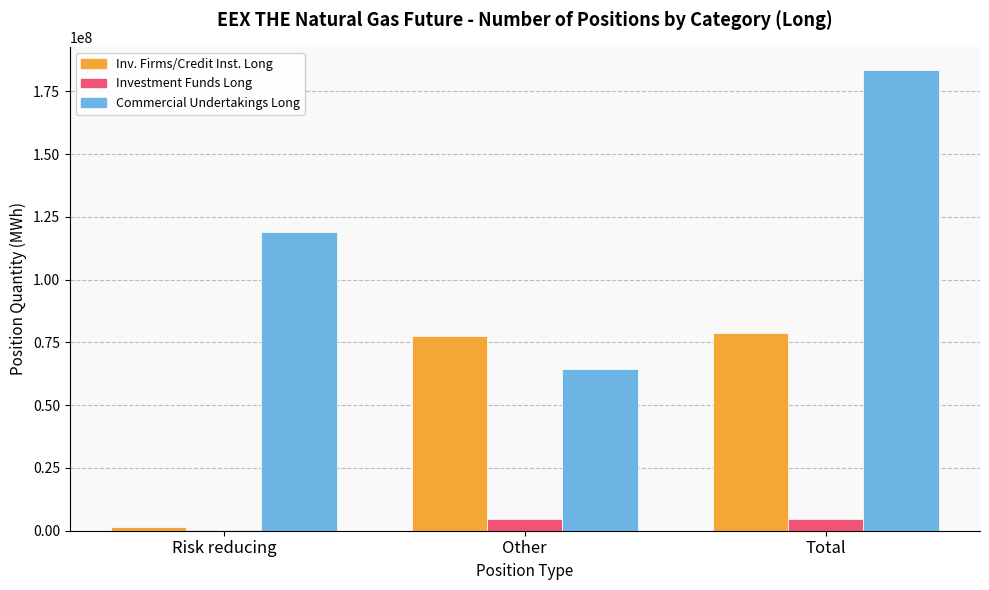

At which category is the sum across all series the highest?

Total